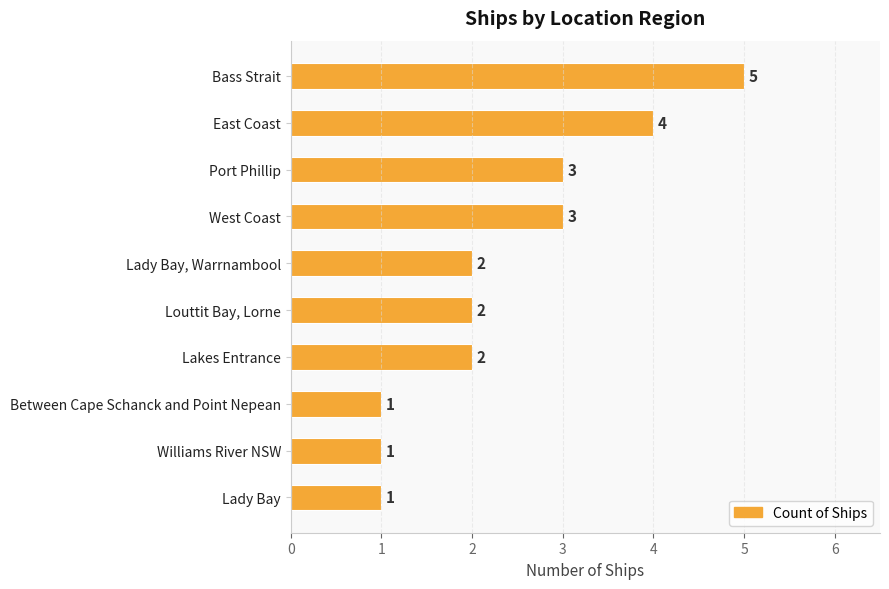

How many values are between 1 and 3?

8